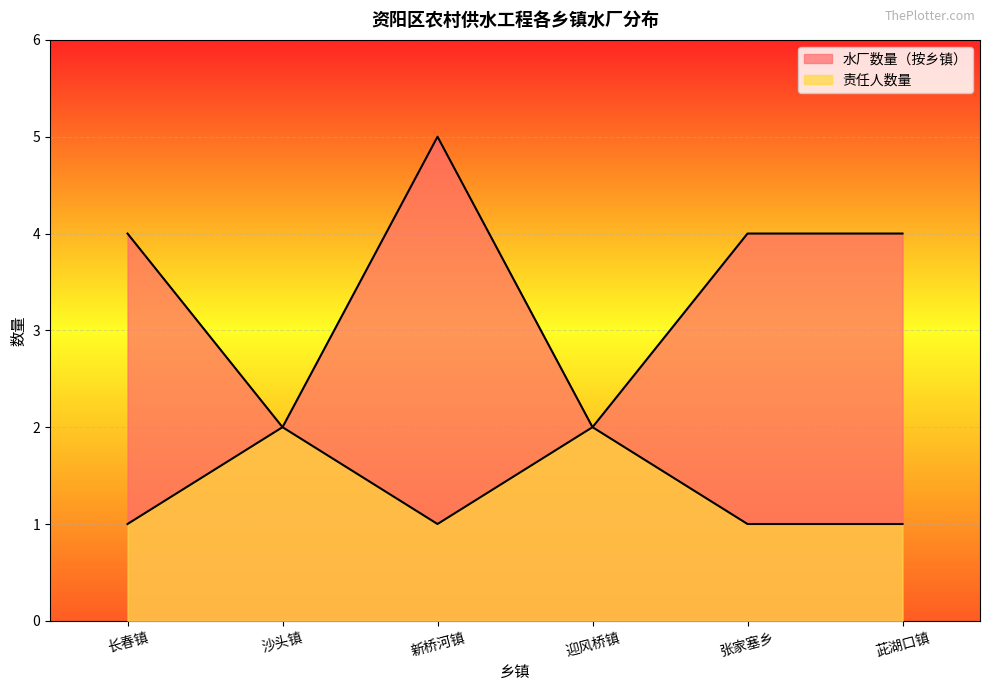

Which has a higher value, 茈湖口镇 or 长春镇?

茈湖口镇